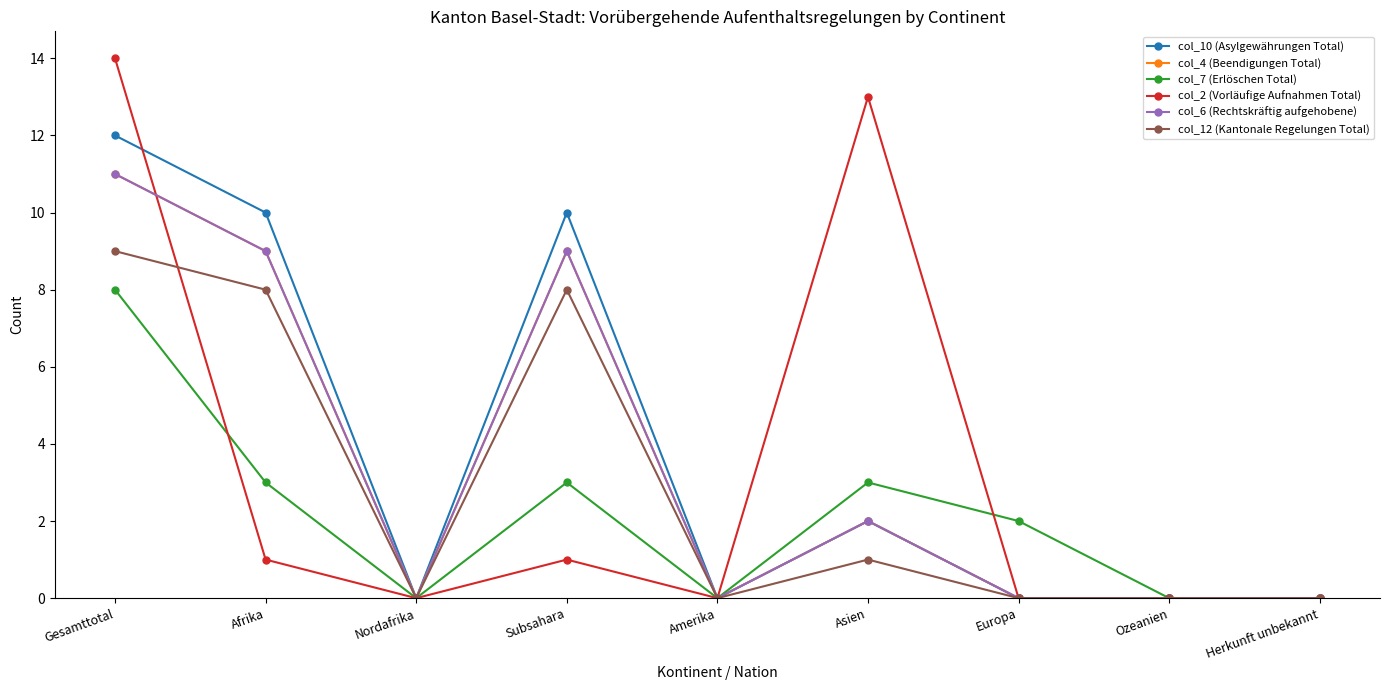

Does the chart have visible grid lines?

No